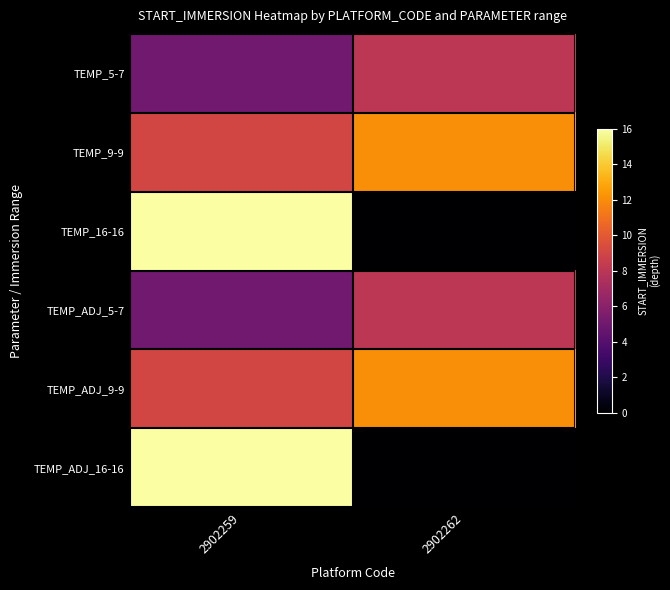

What is the total value across all series at 2902259?

60